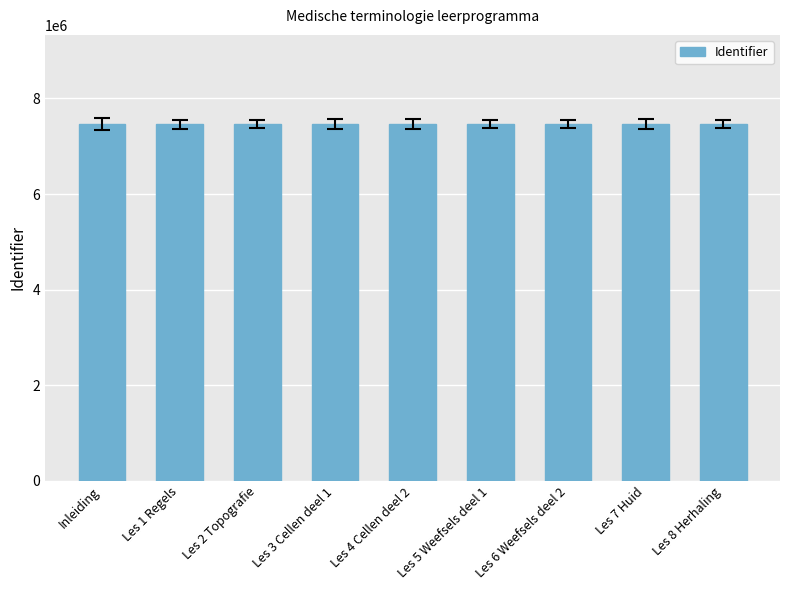

What is the ratio of the value at Les 7 Huid to the value at Les 8 Herhaling?

1.0